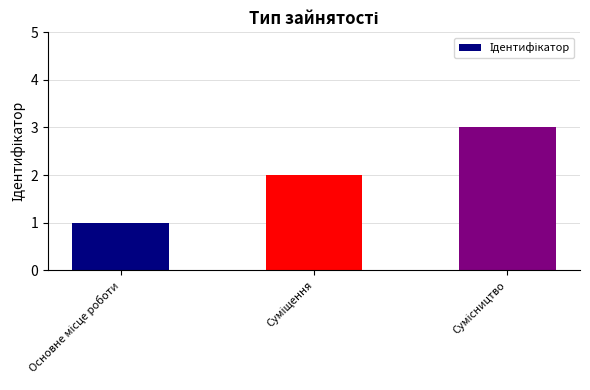

What is the maximum value shown in the chart?

3